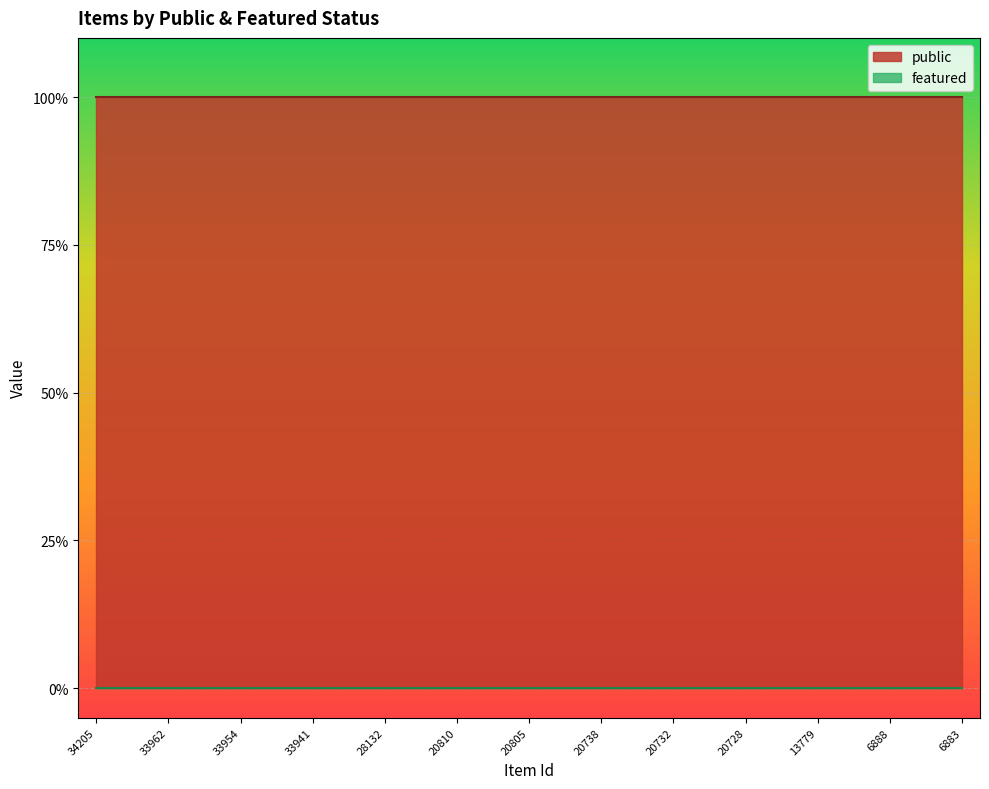

At how many categories does at least one series exceed 0?

25